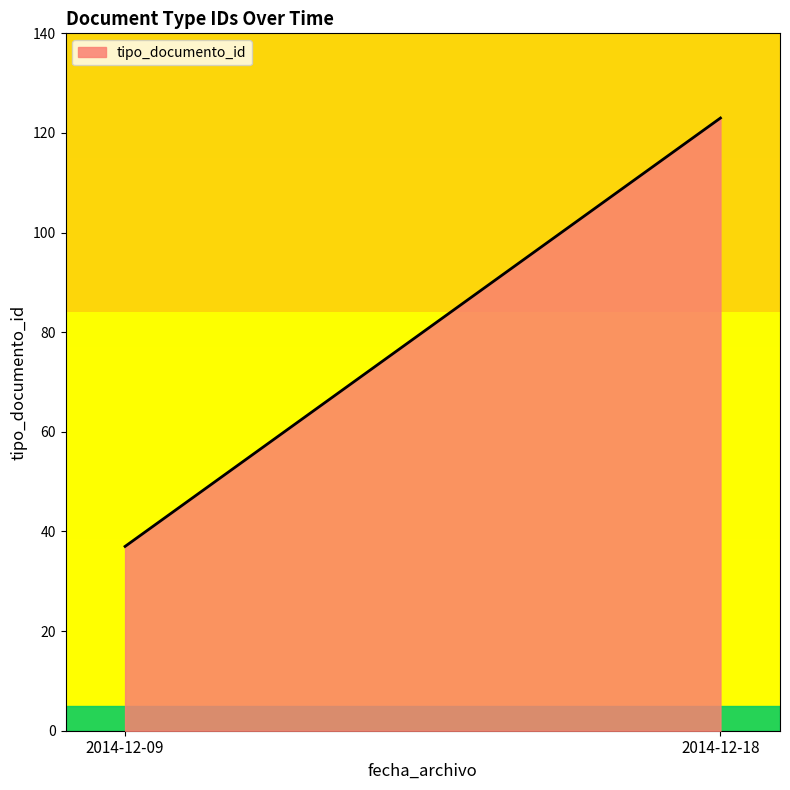

Which label corresponds to the smallest value in the chart?

2014-12-09